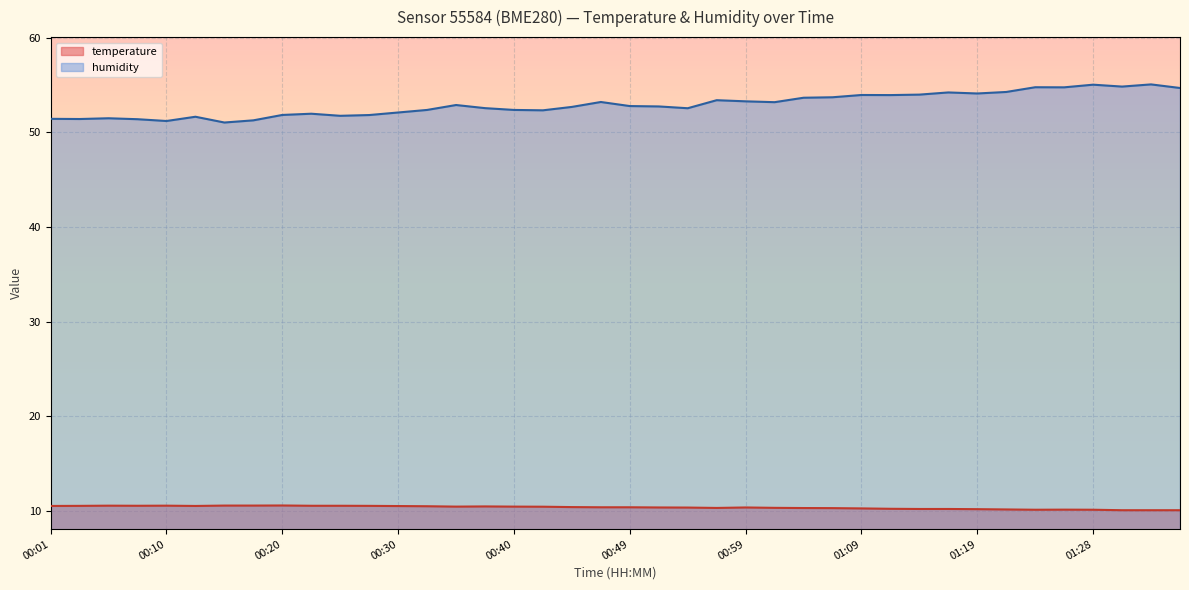

Which series has the widest spread of values?

humidity